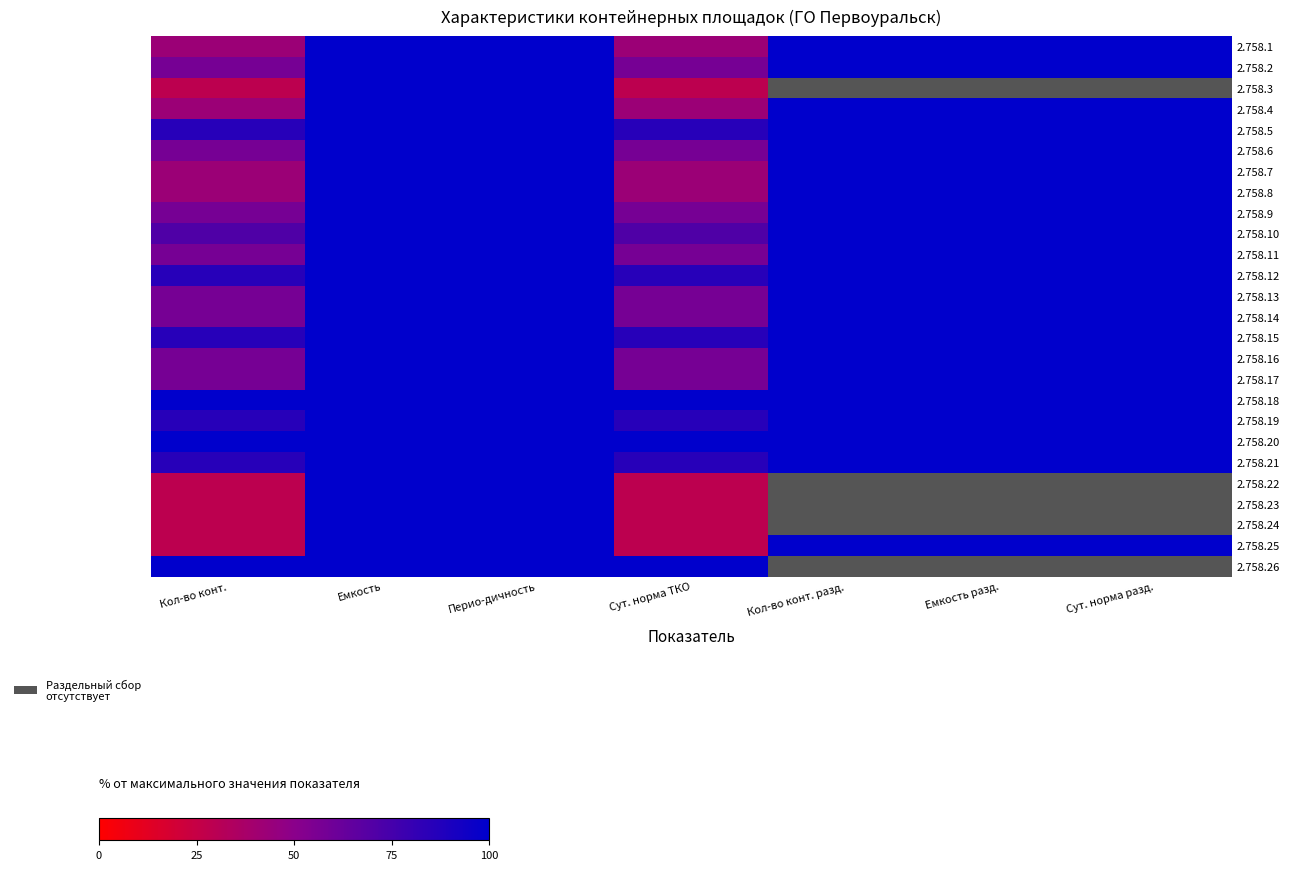

What is the minimum value shown in the chart?

28.6